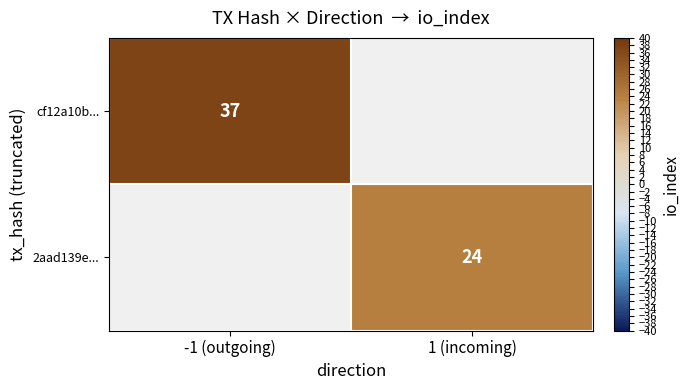

Is it true that cf12a10b... equals 17 at -1 (outgoing)?

False